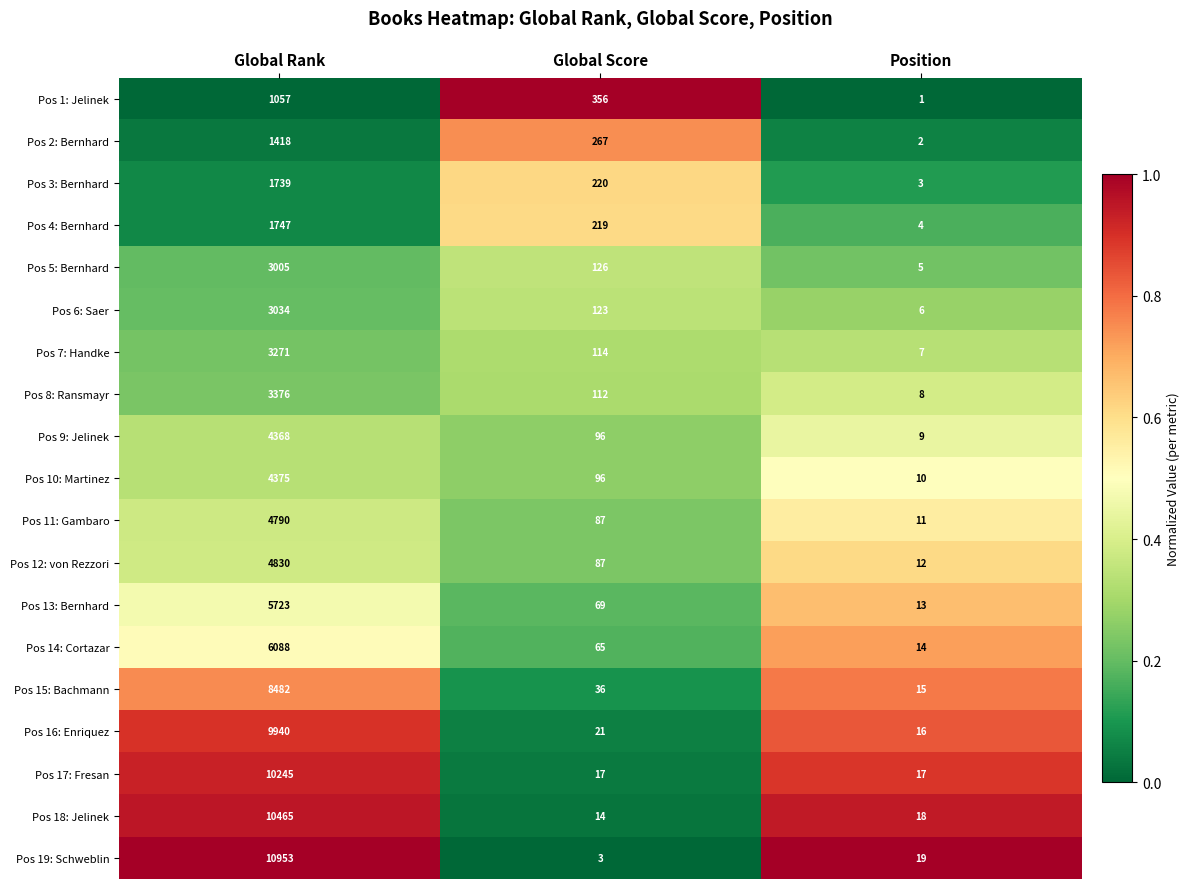

Which series has the largest total across all categories?

Pos 19: Schweblin